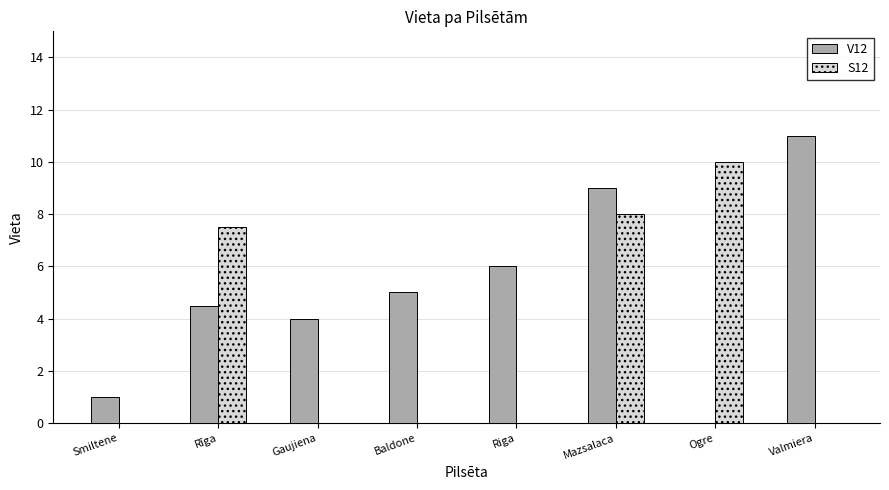

How many distinct data groups are displayed?

2